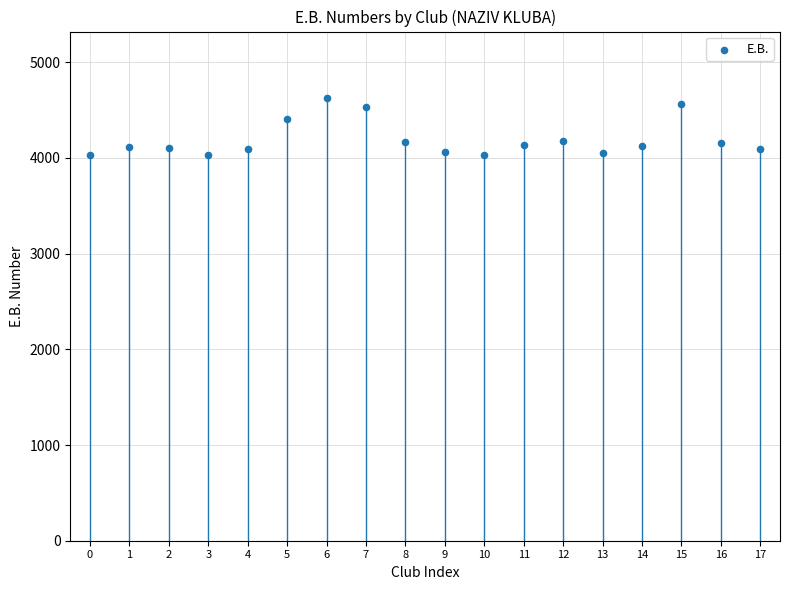

What Y value in the scatter plot is closest to 4326?

4402